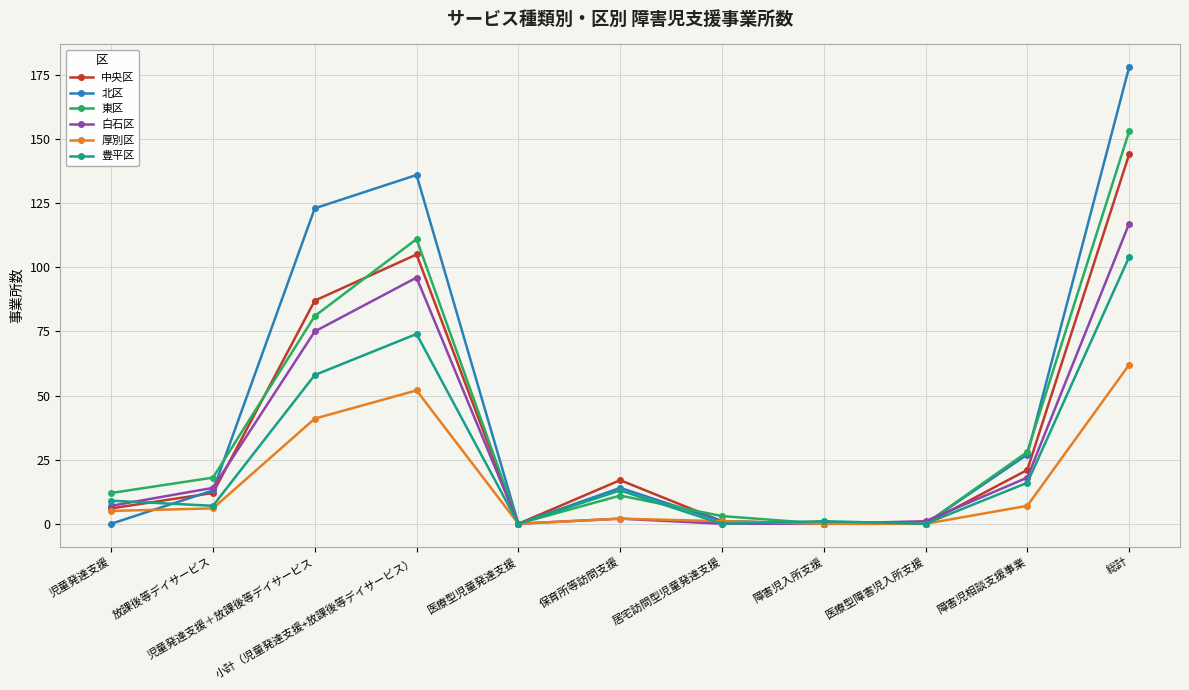

How many lines are shown in the chart?

6